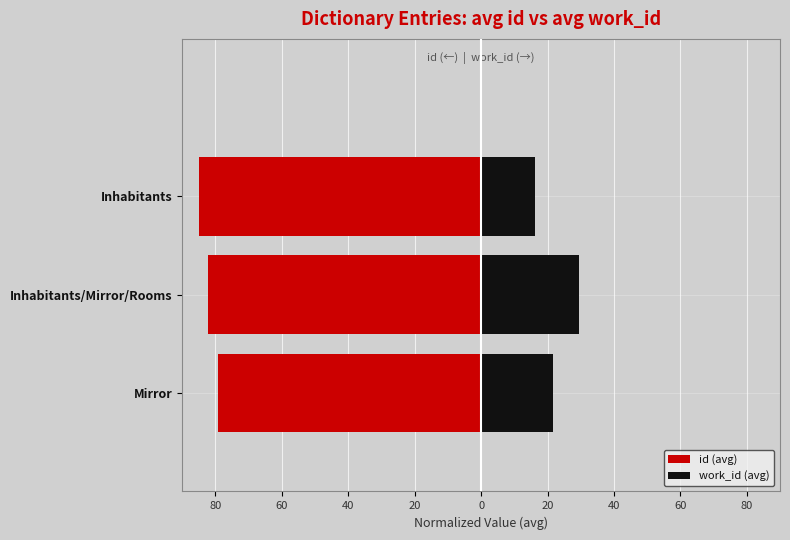

Read the id (avg) value at Inhabitants/Mirror/Rooms.

-82.2